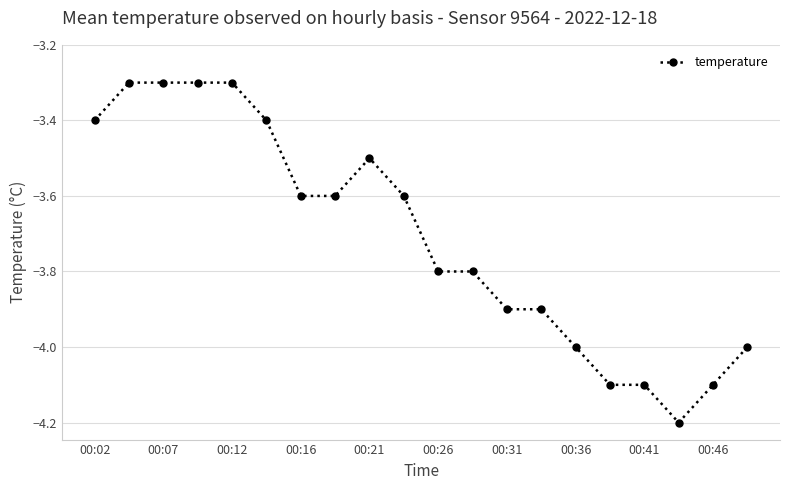

What is the difference between the second highest and minimum values?

0.9